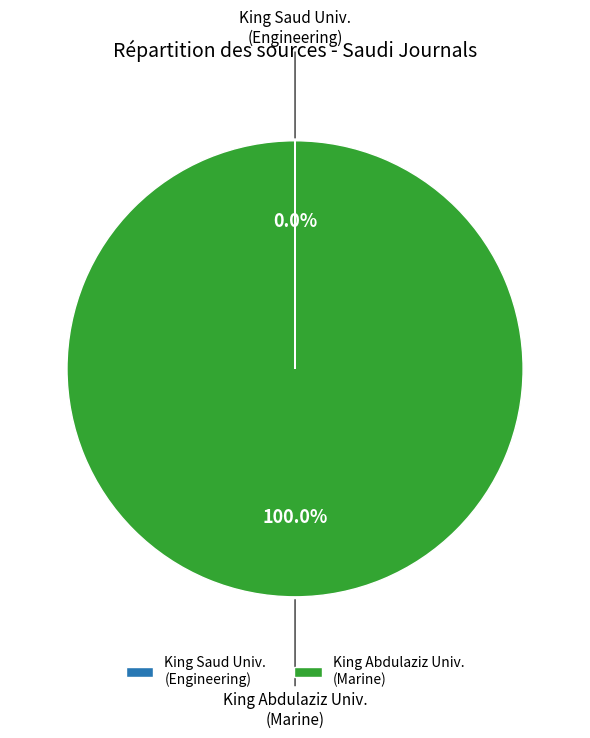

To the nearest percent, what is the difference between the largest and smallest slice percentages?

100%